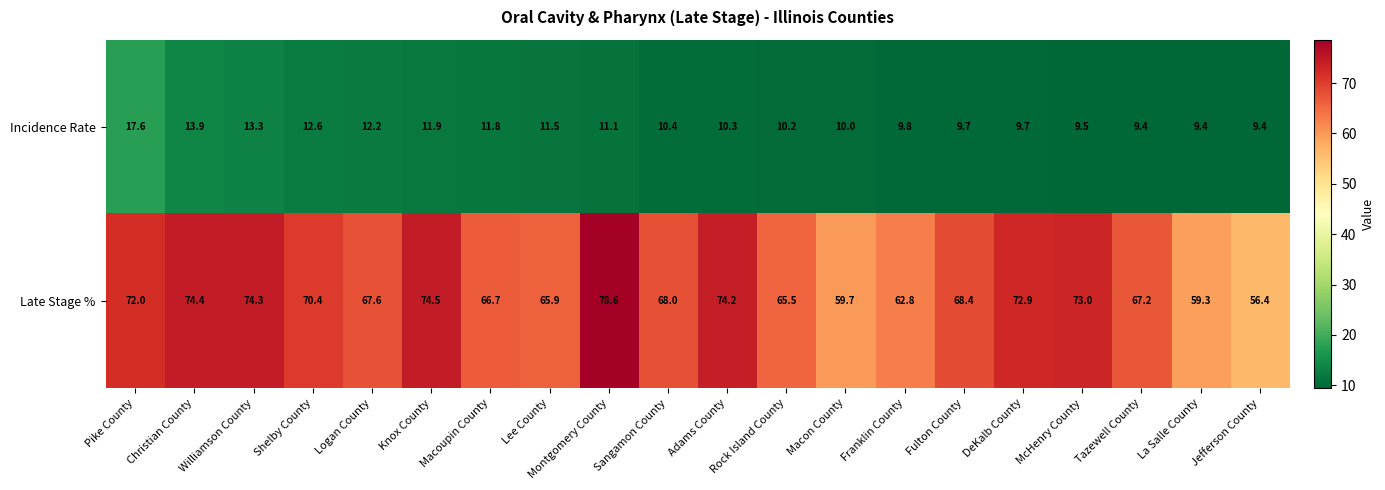

What is the approximate value of Incidence Rate at Tazewell County?

9.4